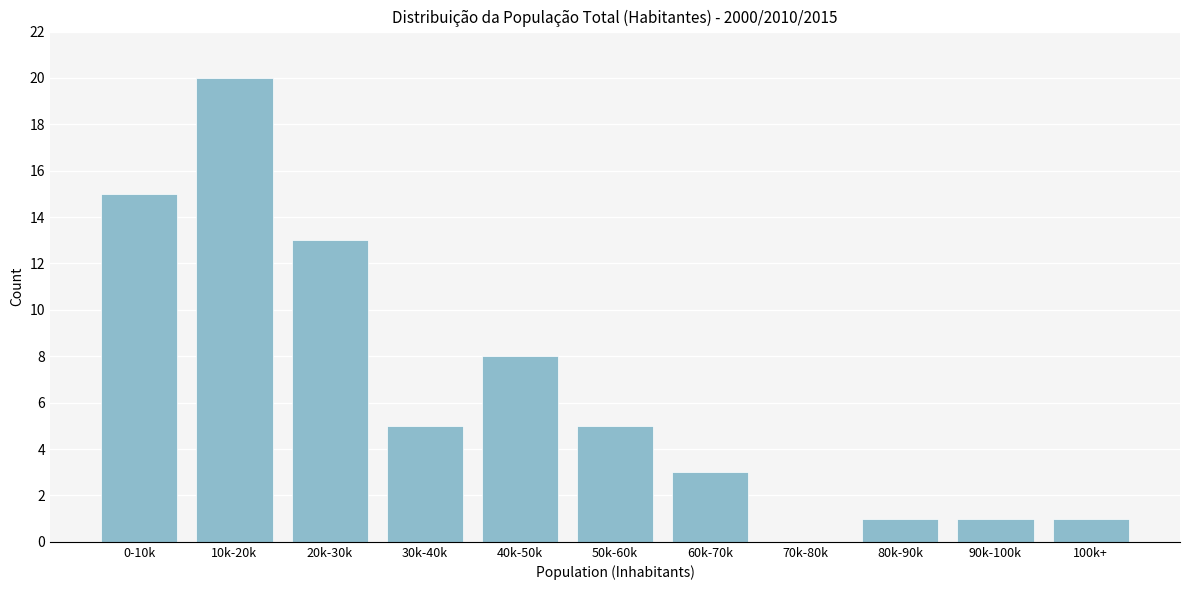

Reading left to right, list all the values displayed in this chart.

0-10k=15	10k-20k=20	20k-30k=13	30k-40k=5	40k-50k=8	50k-60k=5	60k-70k=3	70k-80k=0	80k-90k=1	90k-100k=1	100k+=1